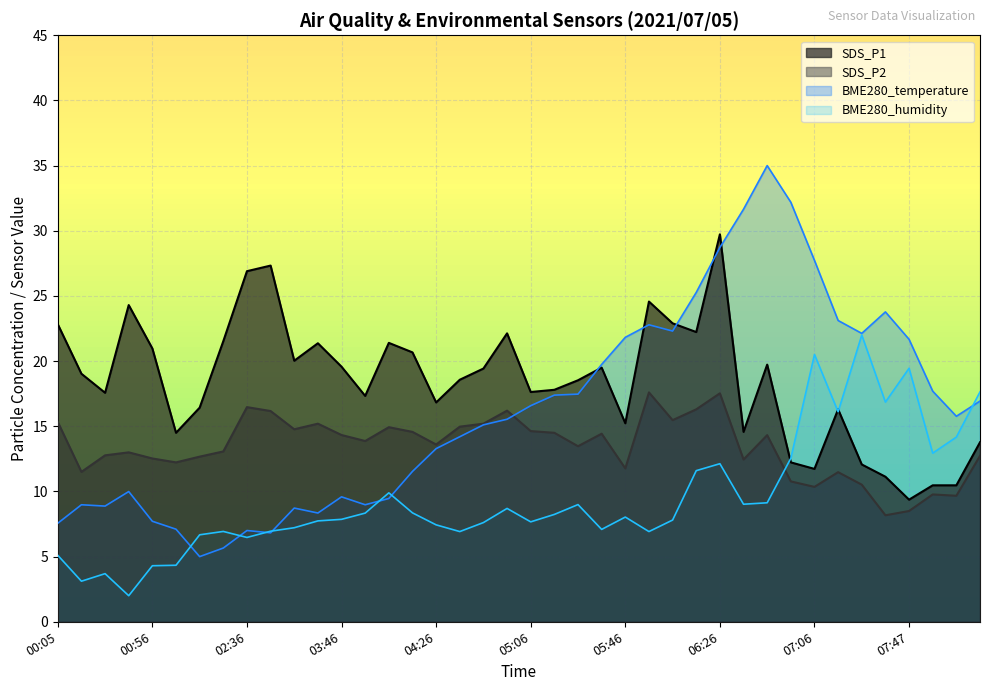

How many lines are shown in the chart?

4